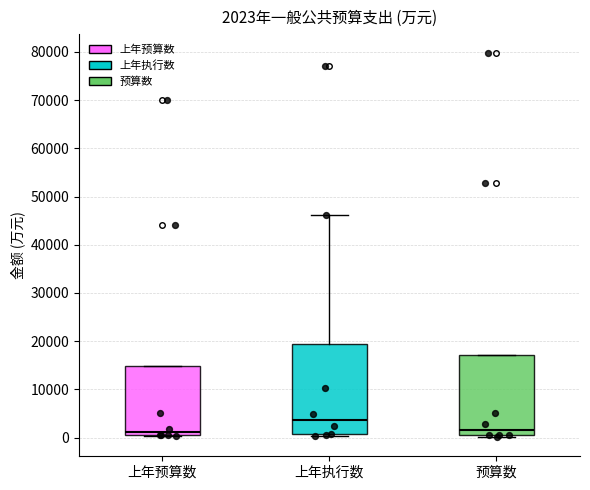

Comparing the boxes themselves (not the whiskers), which one is the tallest?

上年执行数